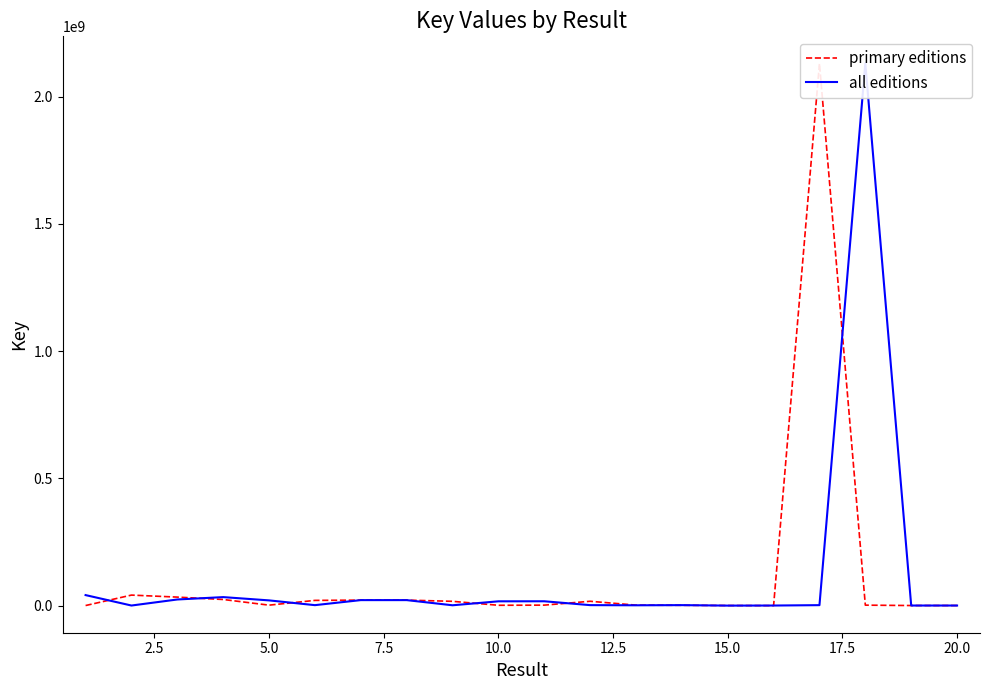

How many lines are shown in the chart?

2